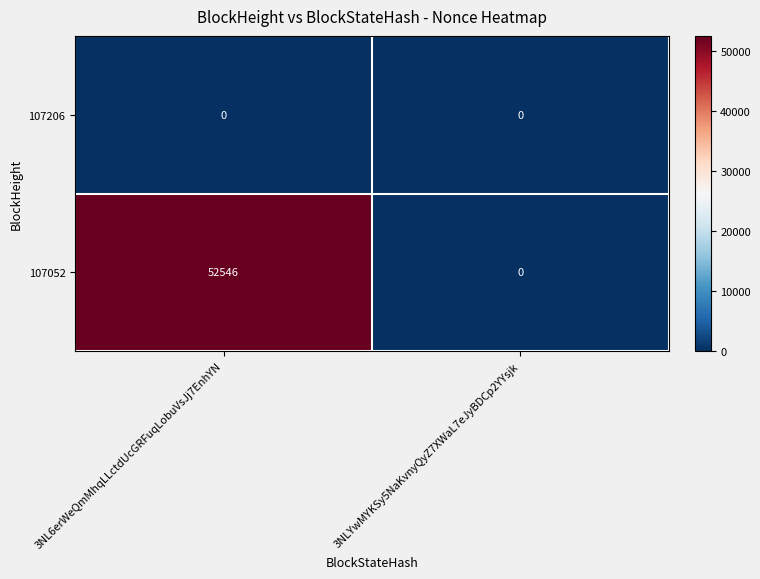

What is the maximum value for 107052?

52546